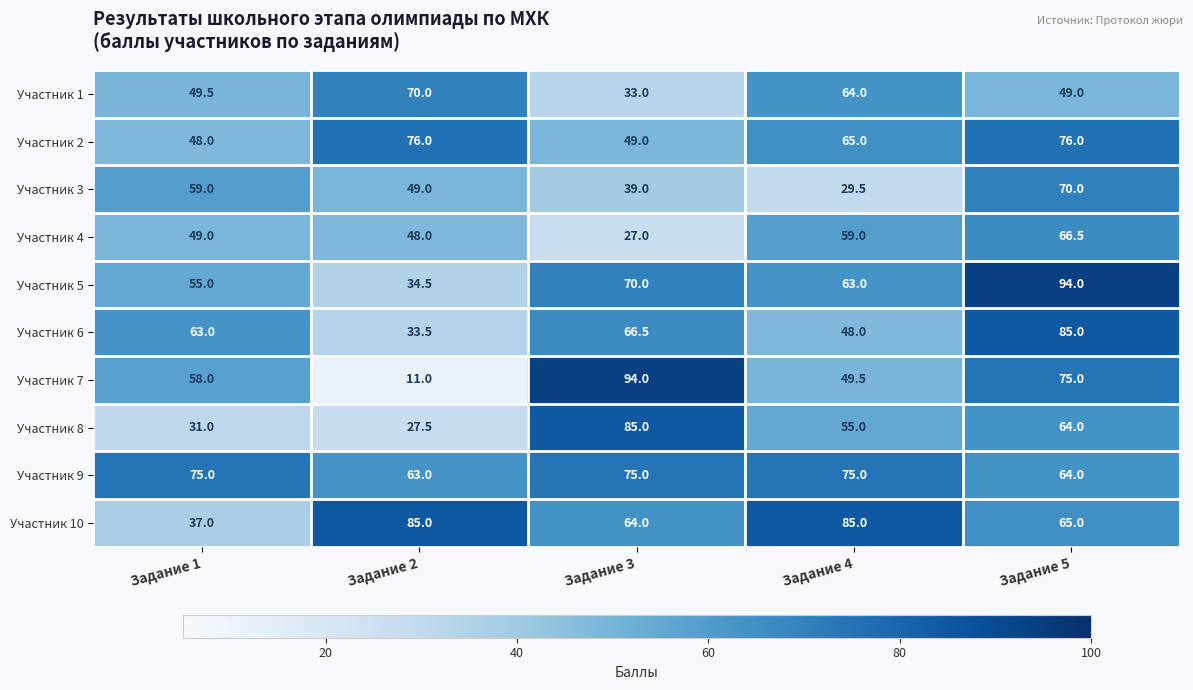

Is it true that Участник 7 equals 58.0 at Задание 1?

True